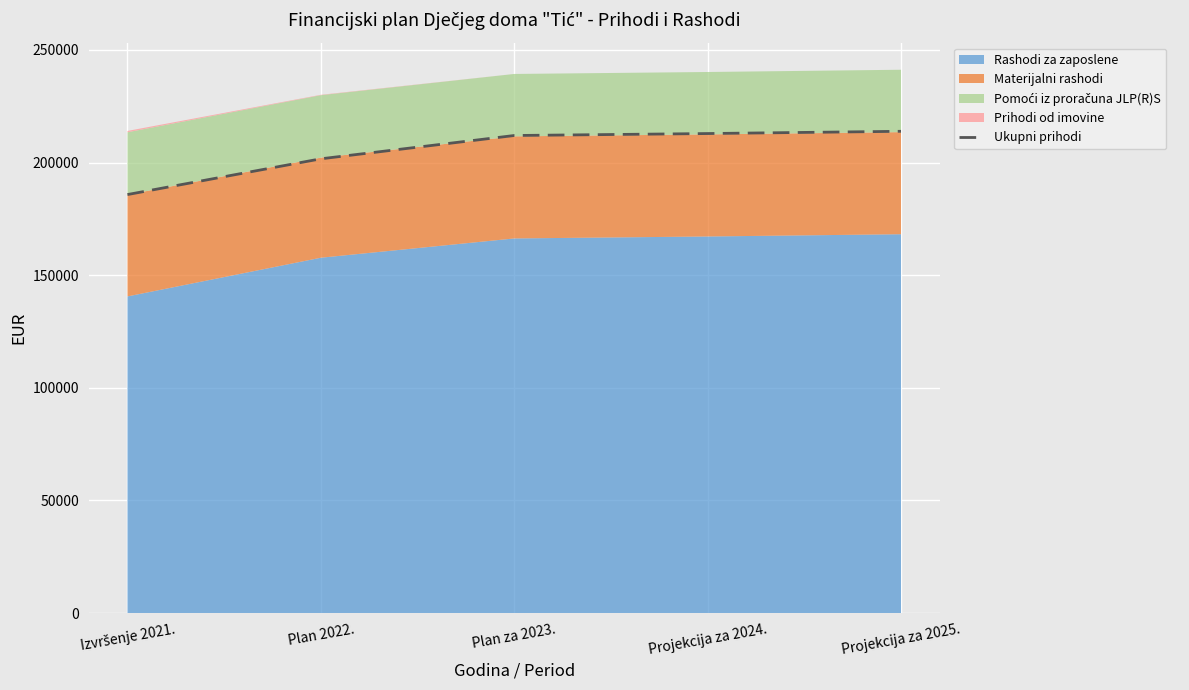

List the labels in order of value, smallest first.

Izvršenje 2021., Plan 2022., Plan za 2023., Projekcija za 2024., Projekcija za 2025.